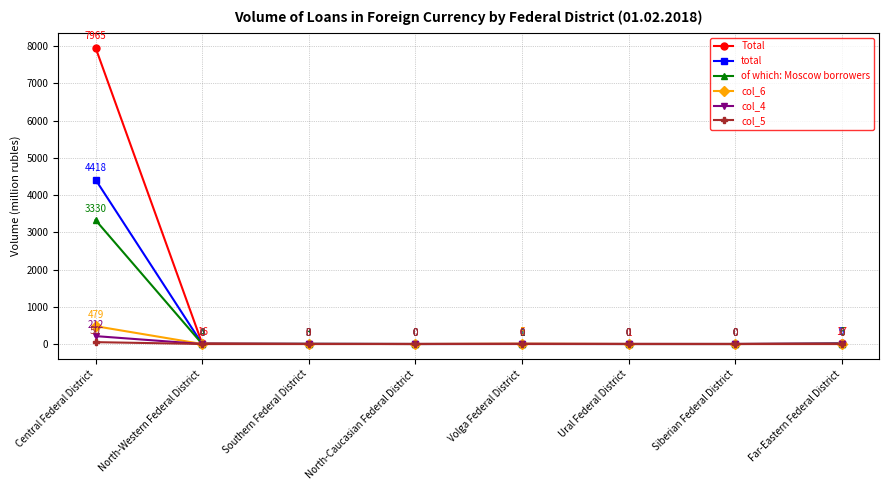

Reading right to left, transcribe all the data shown in this chart.

Total: Far-Eastern Federal District=17	Siberian Federal District=0	Ural Federal District=1	Volga Federal District=6	North-Caucasian Federal District=0	Southern Federal District=3	North-Western Federal District=16	Central Federal District=7965
total: Far-Eastern Federal District=9	Siberian Federal District=0	Ural Federal District=0	Volga Federal District=1	North-Caucasian Federal District=0	Southern Federal District=3	North-Western Federal District=4	Central Federal District=4418
of which: Moscow borrowers: Far-Eastern Federal District=6	Siberian Federal District=0	Ural Federal District=0	Volga Federal District=1	North-Caucasian Federal District=0	Southern Federal District=3	North-Western Federal District=4	Central Federal District=3330
col_6: Far-Eastern Federal District=0	Siberian Federal District=0	Ural Federal District=0	Volga Federal District=5	North-Caucasian Federal District=0	Southern Federal District=0	North-Western Federal District=0	Central Federal District=479
col_4: Far-Eastern Federal District=0	Siberian Federal District=0	Ural Federal District=0	Volga Federal District=0	North-Caucasian Federal District=0	Southern Federal District=0	North-Western Federal District=0	Central Federal District=212
col_5: Far-Eastern Federal District=0	Siberian Federal District=0	Ural Federal District=0	Volga Federal District=0	North-Caucasian Federal District=0	Southern Federal District=0	North-Western Federal District=0	Central Federal District=50